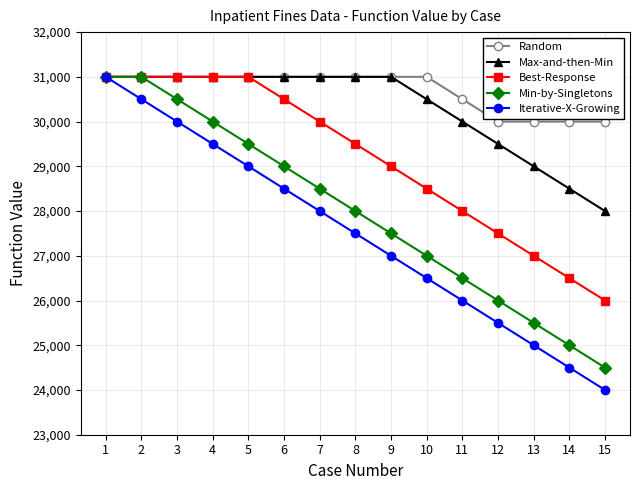

List the labels in order of Iterative-X-Growing value, smallest first.

15, 14, 13, 12, 11, 10, 9, 8, 7, 6, 5, 4, 3, 2, 1